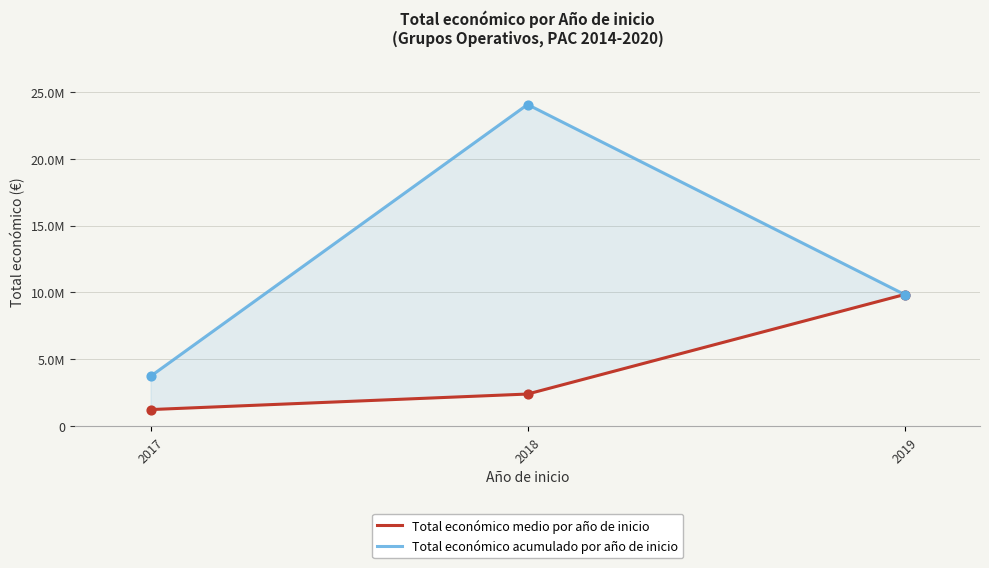

Which series has the largest total across all categories?

Total económico acumulado por año de inicio